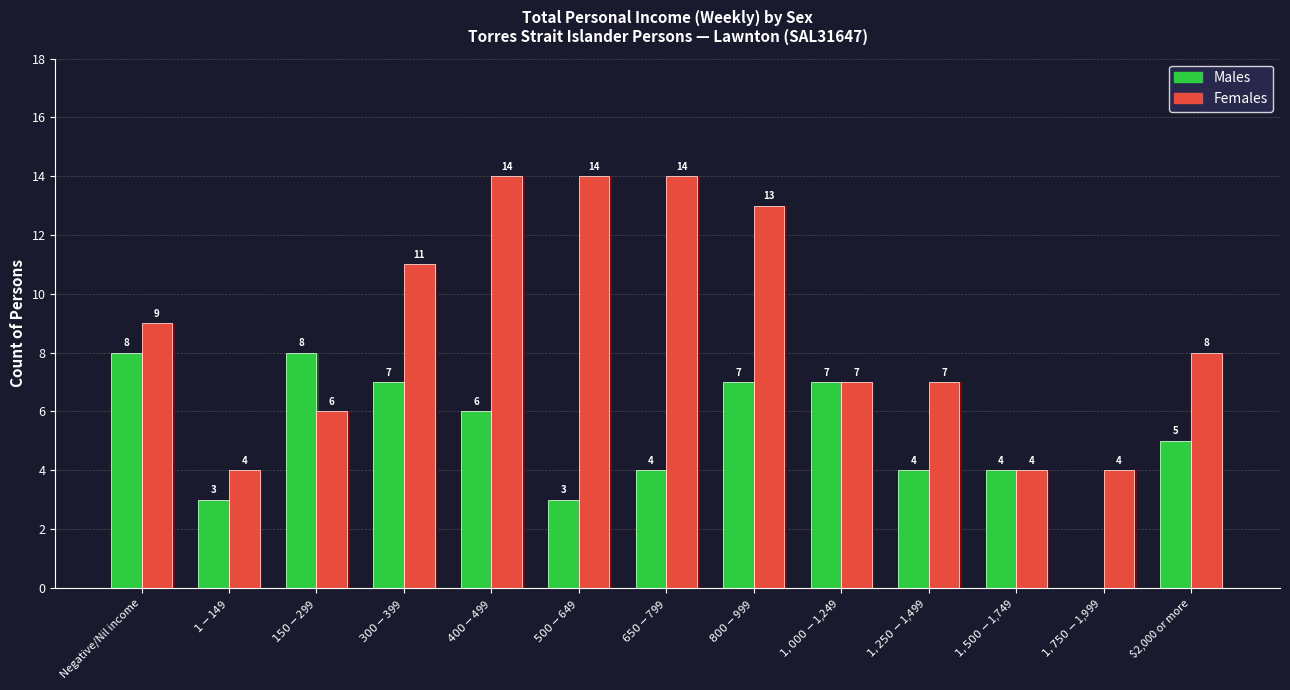

What is the maximum value shown in the chart?

14